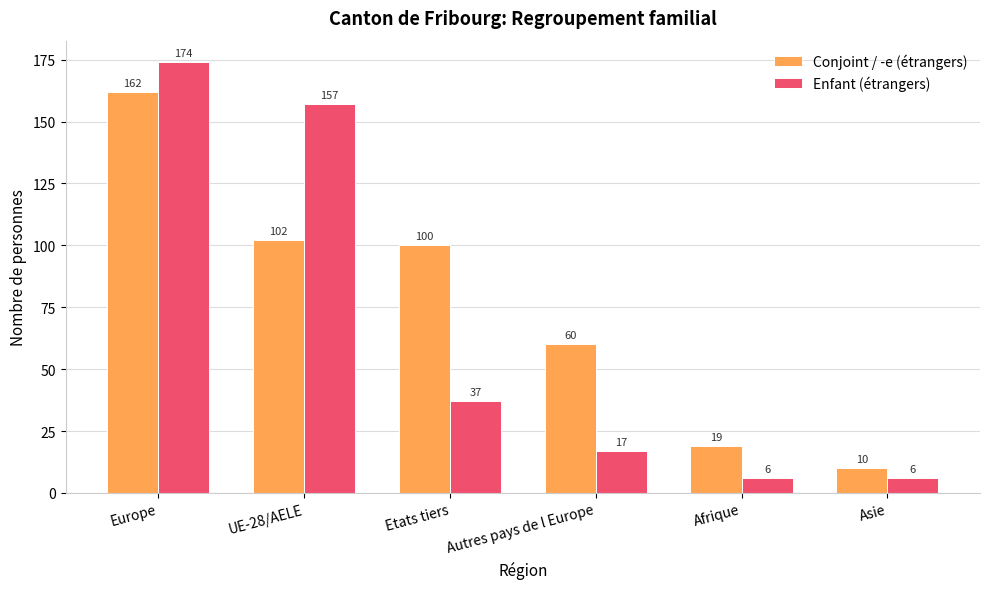

List the series in order of their overall mean, highest first.

Conjoint / -e (étrangers), Enfant (étrangers)